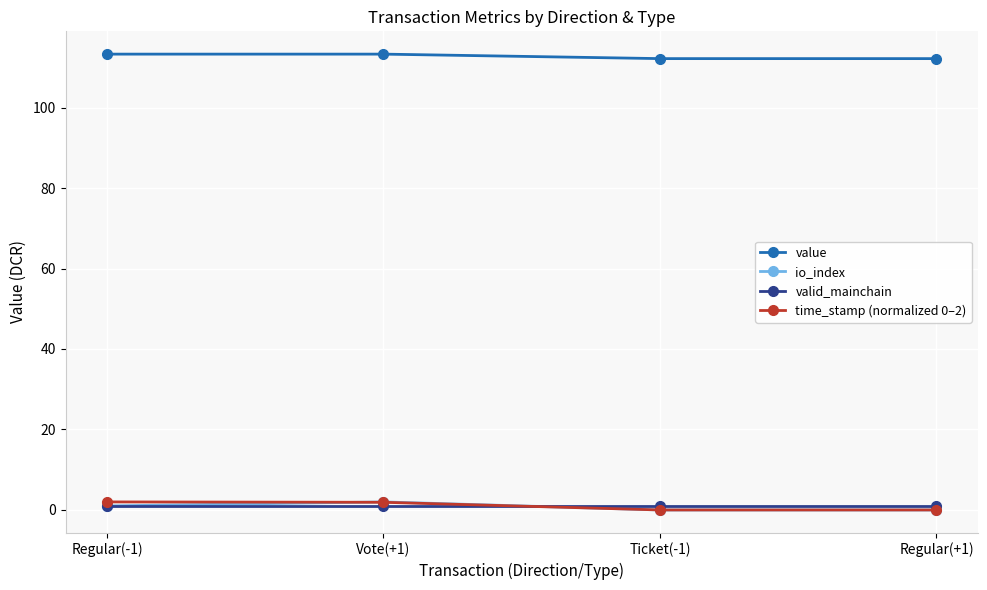

What is the highest value of the value series?

113.3